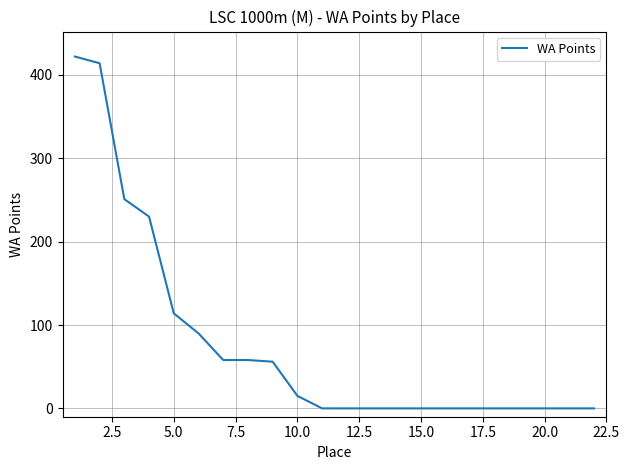

What is the difference between the maximum and minimum values?

422